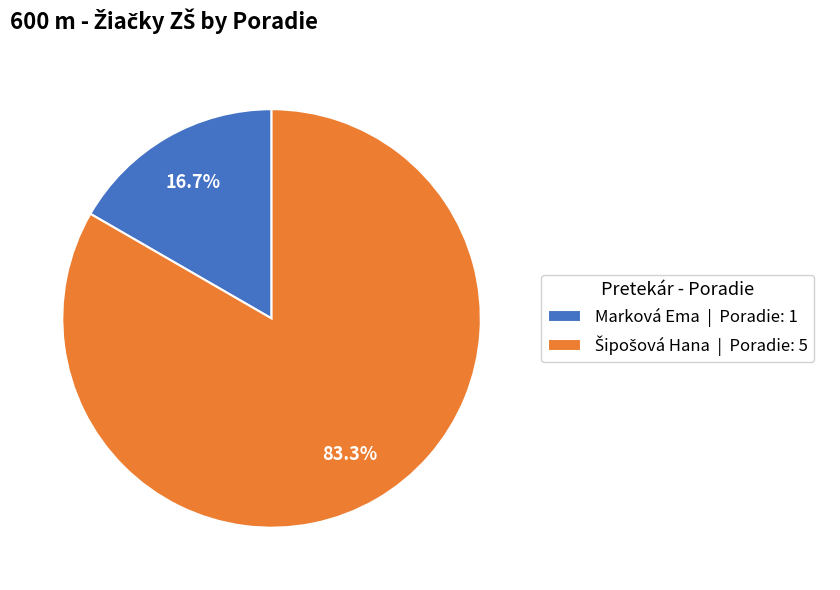

Is it true that Marková Ema is 11% of the pie?

False